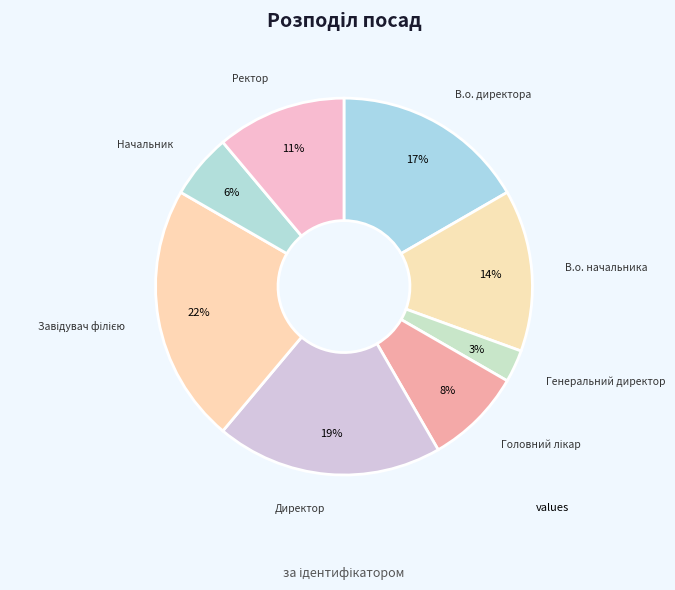

How many segments does this pie chart have?

8